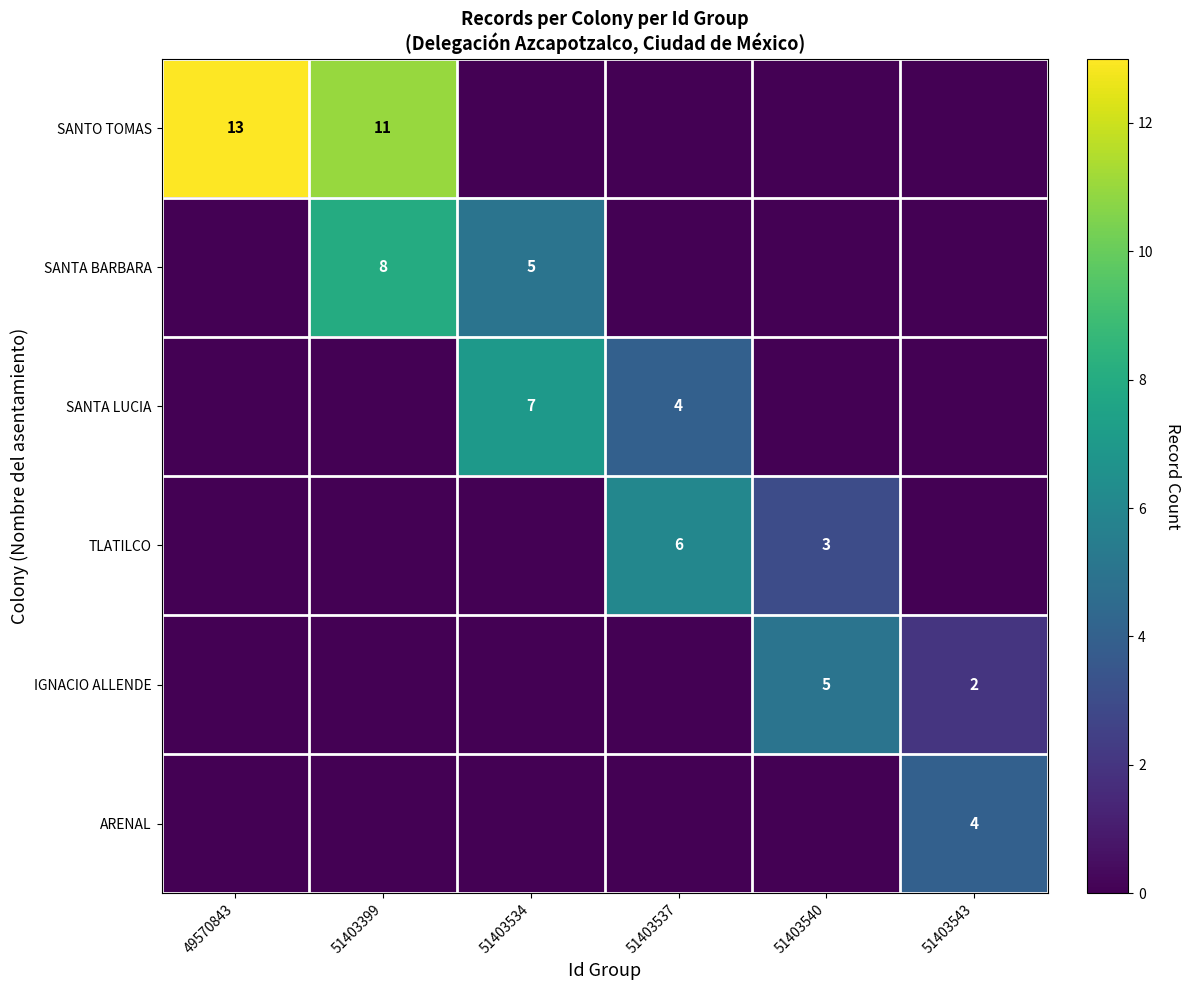

At how many categories does at least one series exceed 11?

1